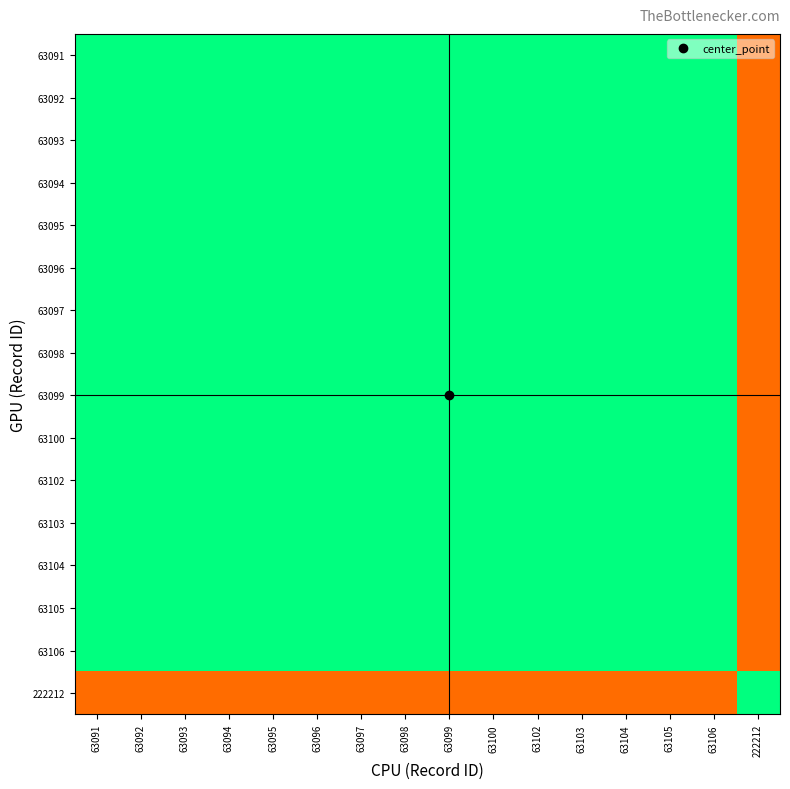

Reading right to left, transcribe all the data shown in this chart.

63091: 222212=0.3	63106=1.0	63105=1.0	63104=1.0	63103=1.0	63102=1.0	63100=1.0	63099=1.0	63098=1.0	63097=1.0	63096=1.0	63095=1.0	63094=1.0	63093=1.0	63092=1.0	63091=1.0
63092: 222212=0.3	63106=1.0	63105=1.0	63104=1.0	63103=1.0	63102=1.0	63100=1.0	63099=1.0	63098=1.0	63097=1.0	63096=1.0	63095=1.0	63094=1.0	63093=1.0	63092=1.0	63091=1.0
63093: 222212=0.3	63106=1.0	63105=1.0	63104=1.0	63103=1.0	63102=1.0	63100=1.0	63099=1.0	63098=1.0	63097=1.0	63096=1.0	63095=1.0	63094=1.0	63093=1.0	63092=1.0	63091=1.0
63094: 222212=0.3	63106=1.0	63105=1.0	63104=1.0	63103=1.0	63102=1.0	63100=1.0	63099=1.0	63098=1.0	63097=1.0	63096=1.0	63095=1.0	63094=1.0	63093=1.0	63092=1.0	63091=1.0
63095: 222212=0.3	63106=1.0	63105=1.0	63104=1.0	63103=1.0	63102=1.0	63100=1.0	63099=1.0	63098=1.0	63097=1.0	63096=1.0	63095=1.0	63094=1.0	63093=1.0	63092=1.0	63091=1.0
63096: 222212=0.3	63106=1.0	63105=1.0	63104=1.0	63103=1.0	63102=1.0	63100=1.0	63099=1.0	63098=1.0	63097=1.0	63096=1.0	63095=1.0	63094=1.0	63093=1.0	63092=1.0	63091=1.0
63097: 222212=0.3	63106=1.0	63105=1.0	63104=1.0	63103=1.0	63102=1.0	63100=1.0	63099=1.0	63098=1.0	63097=1.0	63096=1.0	63095=1.0	63094=1.0	63093=1.0	63092=1.0	63091=1.0
63098: 222212=0.3	63106=1.0	63105=1.0	63104=1.0	63103=1.0	63102=1.0	63100=1.0	63099=1.0	63098=1.0	63097=1.0	63096=1.0	63095=1.0	63094=1.0	63093=1.0	63092=1.0	63091=1.0
63099: 222212=0.3	63106=1.0	63105=1.0	63104=1.0	63103=1.0	63102=1.0	63100=1.0	63099=1.0	63098=1.0	63097=1.0	63096=1.0	63095=1.0	63094=1.0	63093=1.0	63092=1.0	63091=1.0
63100: 222212=0.3	63106=1.0	63105=1.0	63104=1.0	63103=1.0	63102=1.0	63100=1.0	63099=1.0	63098=1.0	63097=1.0	63096=1.0	63095=1.0	63094=1.0	63093=1.0	63092=1.0	63091=1.0
63102: 222212=0.3	63106=1.0	63105=1.0	63104=1.0	63103=1.0	63102=1.0	63100=1.0	63099=1.0	63098=1.0	63097=1.0	63096=1.0	63095=1.0	63094=1.0	63093=1.0	63092=1.0	63091=1.0
63103: 222212=0.3	63106=1.0	63105=1.0	63104=1.0	63103=1.0	63102=1.0	63100=1.0	63099=1.0	63098=1.0	63097=1.0	63096=1.0	63095=1.0	63094=1.0	63093=1.0	63092=1.0	63091=1.0
63104: 222212=0.3	63106=1.0	63105=1.0	63104=1.0	63103=1.0	63102=1.0	63100=1.0	63099=1.0	63098=1.0	63097=1.0	63096=1.0	63095=1.0	63094=1.0	63093=1.0	63092=1.0	63091=1.0
63105: 222212=0.3	63106=1.0	63105=1.0	63104=1.0	63103=1.0	63102=1.0	63100=1.0	63099=1.0	63098=1.0	63097=1.0	63096=1.0	63095=1.0	63094=1.0	63093=1.0	63092=1.0	63091=1.0
63106: 222212=0.3	63106=1.0	63105=1.0	63104=1.0	63103=1.0	63102=1.0	63100=1.0	63099=1.0	63098=1.0	63097=1.0	63096=1.0	63095=1.0	63094=1.0	63093=1.0	63092=1.0	63091=1.0
222212: 222212=1.0	63106=0.3	63105=0.3	63104=0.3	63103=0.3	63102=0.3	63100=0.3	63099=0.3	63098=0.3	63097=0.3	63096=0.3	63095=0.3	63094=0.3	63093=0.3	63092=0.3	63091=0.3